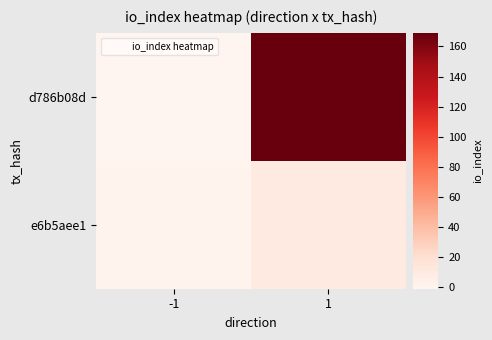

Which series has the largest total across all categories?

d786b08d